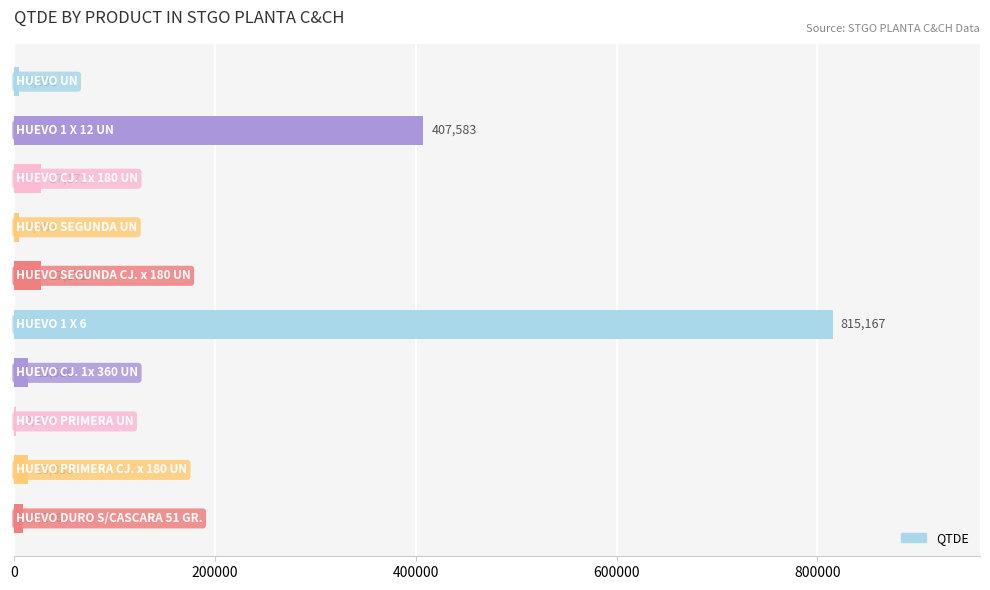

What is the sum of all values?

1326061